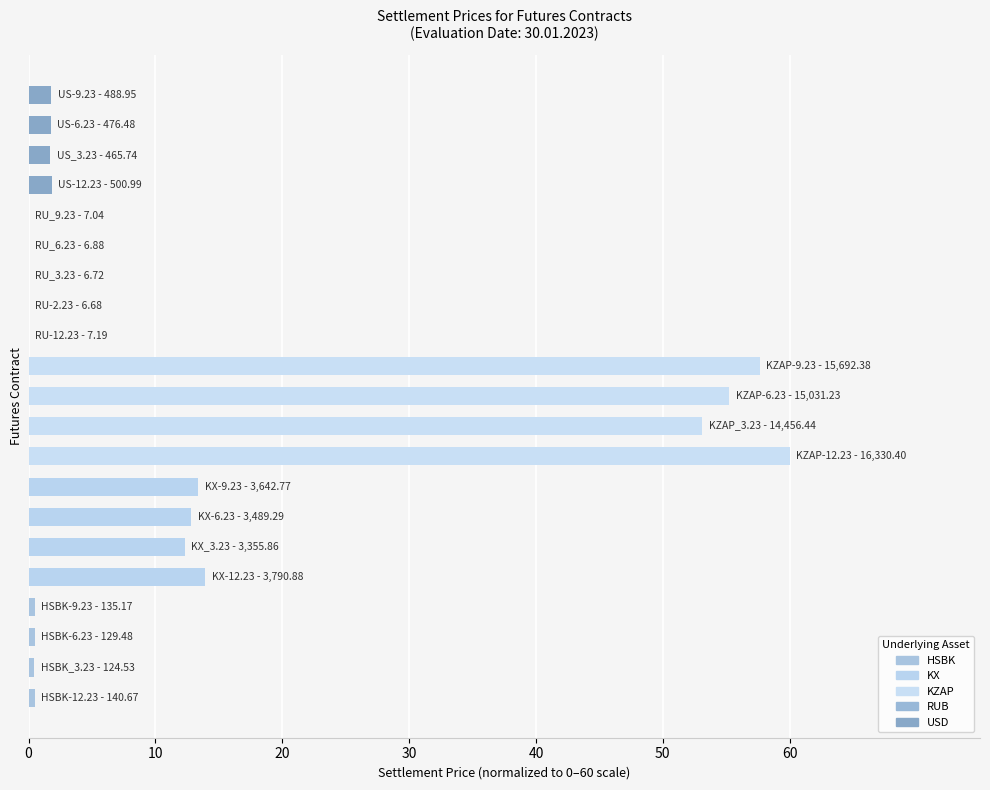

What is the sum of all values?

287.6